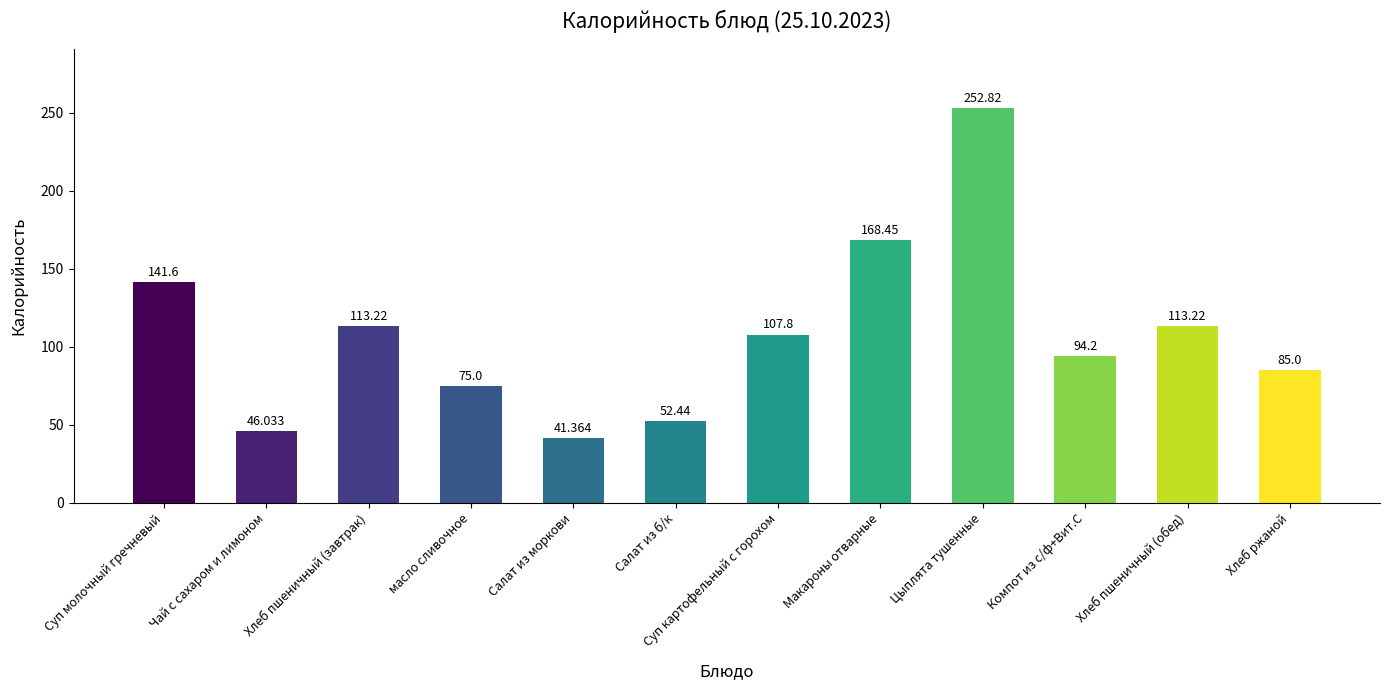

What is the change in value from Салат из моркови to Суп картофельный с горохом?

+66.4